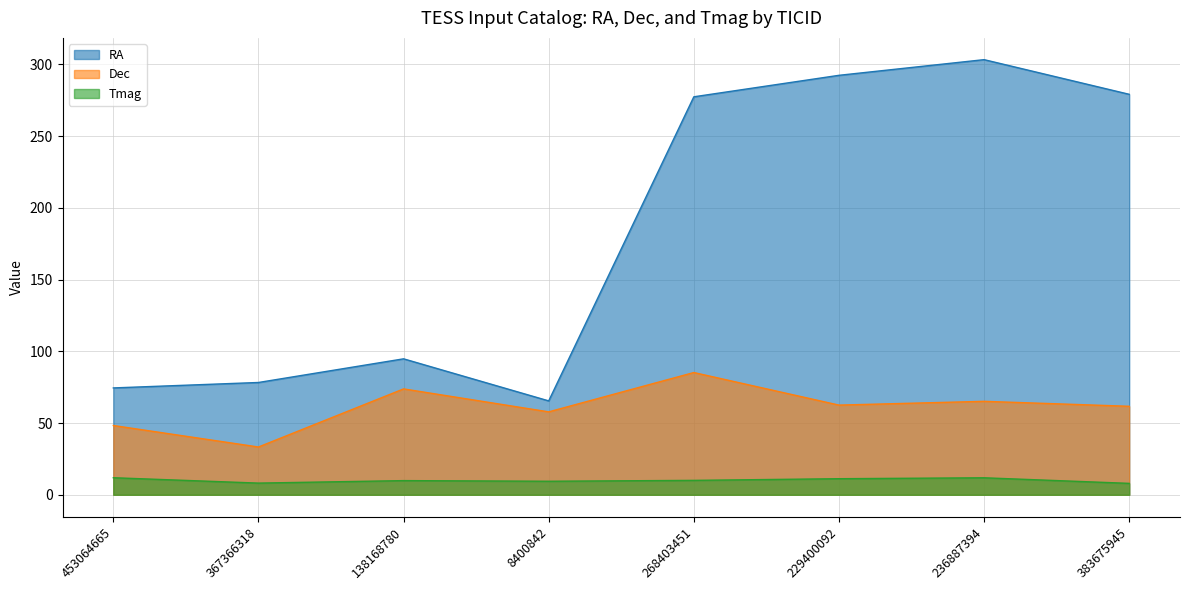

Which series has the largest total across all categories?

RA